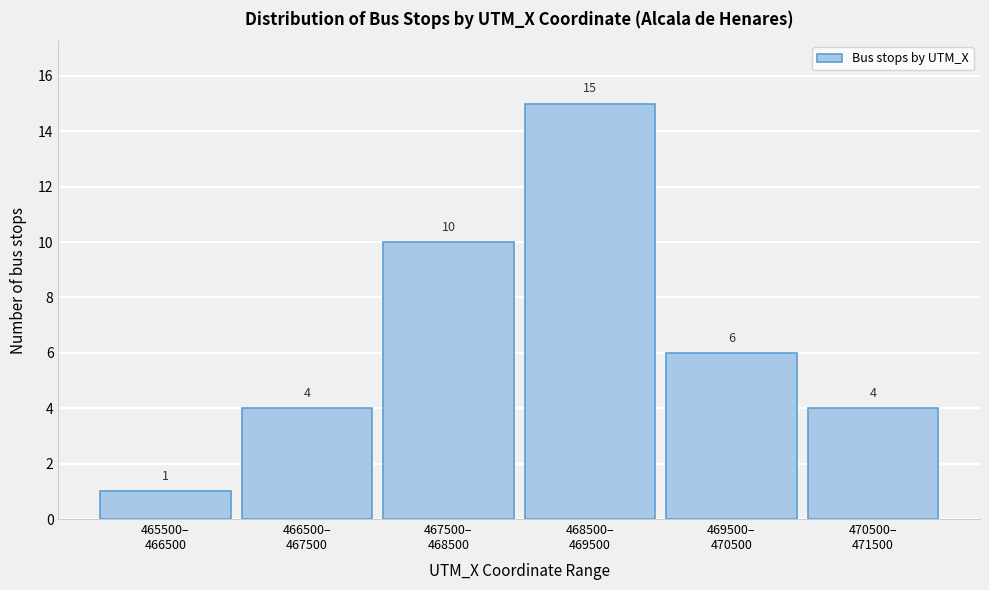

Reading right to left, extract all data points from this chart.

4	6	15	10	4	1